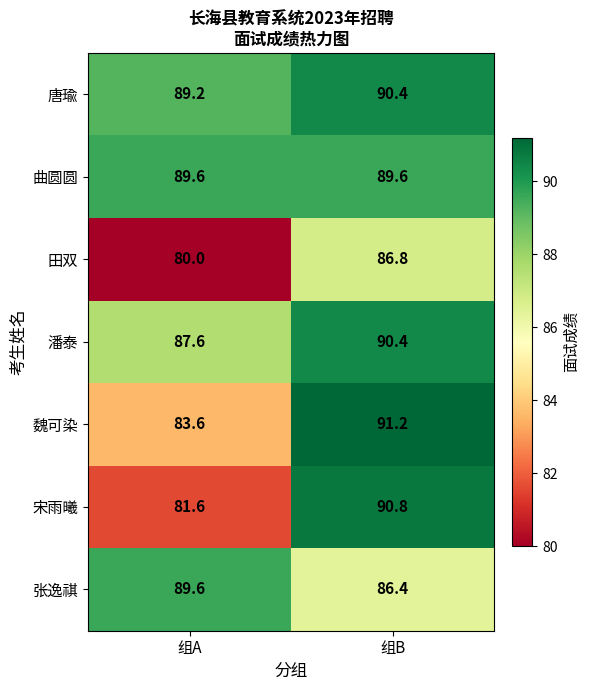

Is it true that 潘泰 equals 90.4 at 组B?

True